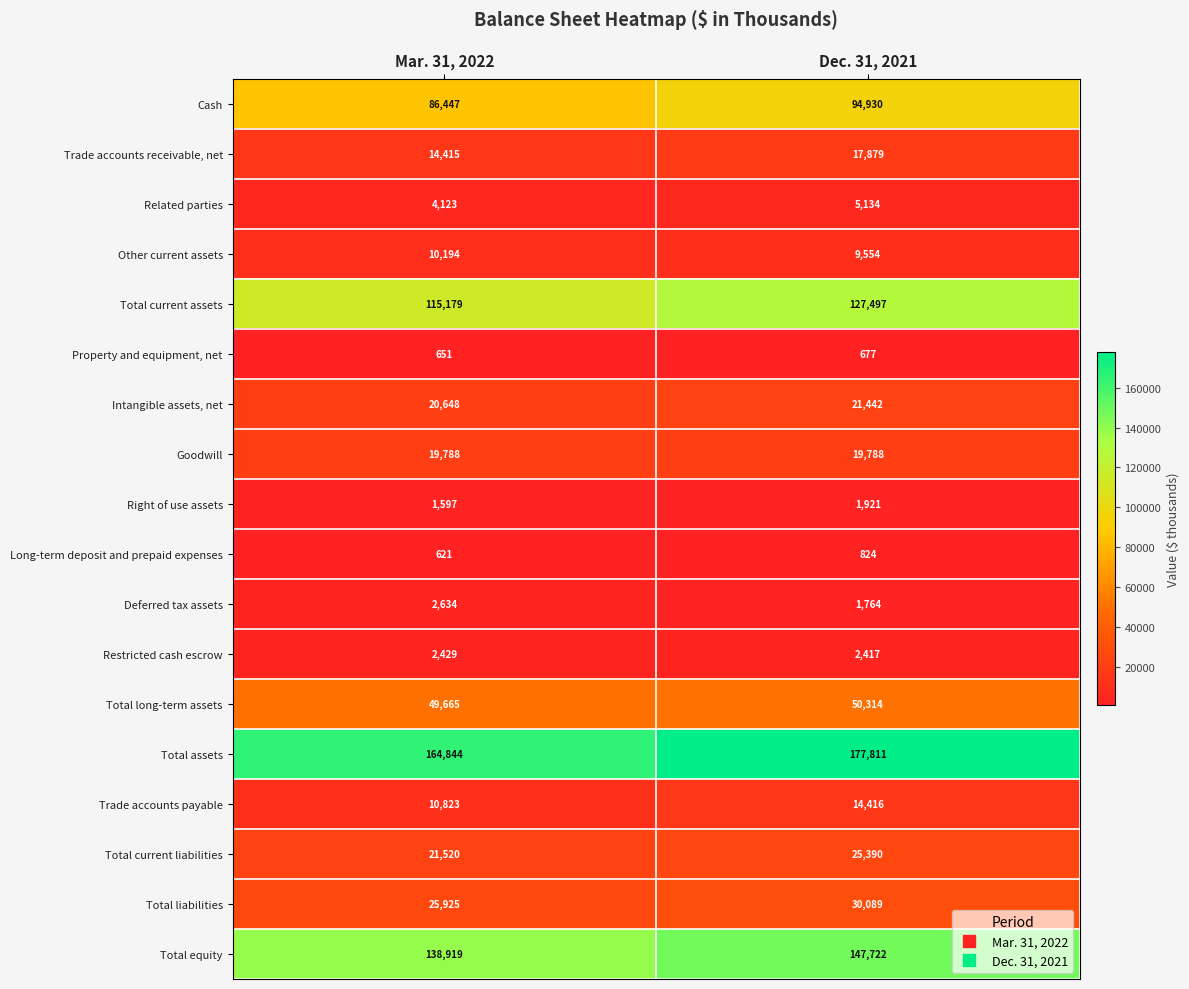

At which category is the sum across all series the highest?

Dec. 31, 2021